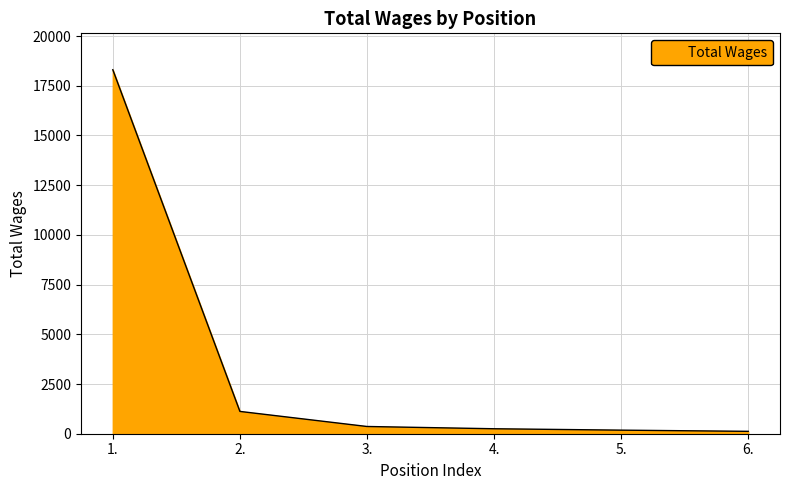

What is the maximum value shown in the chart?

18307